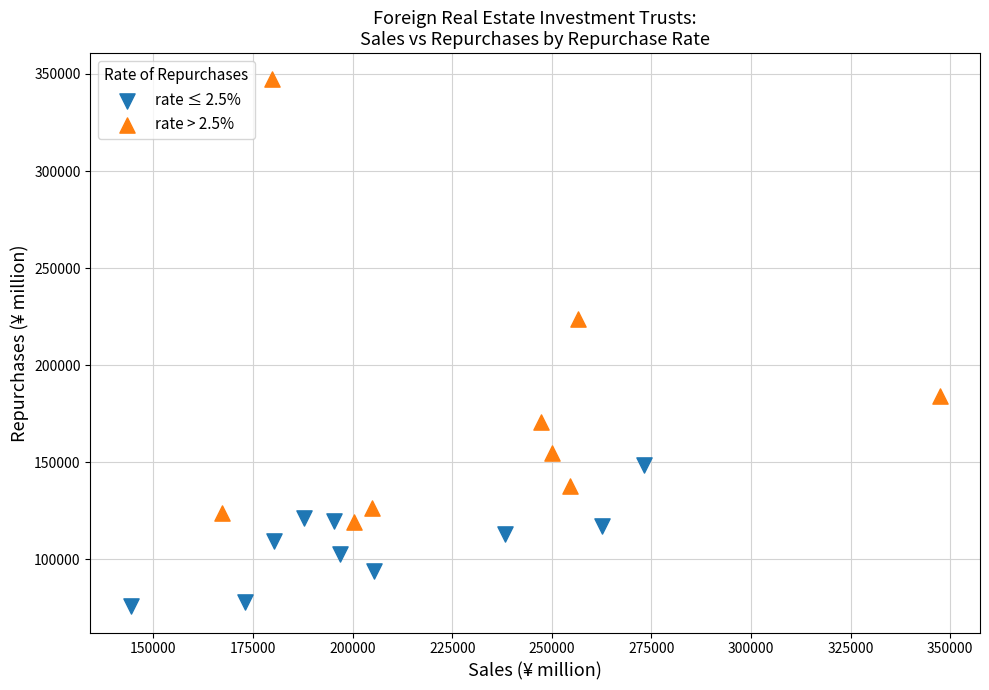

Which series reaches the minimum Y coordinate?

rate ≤ 2.5%